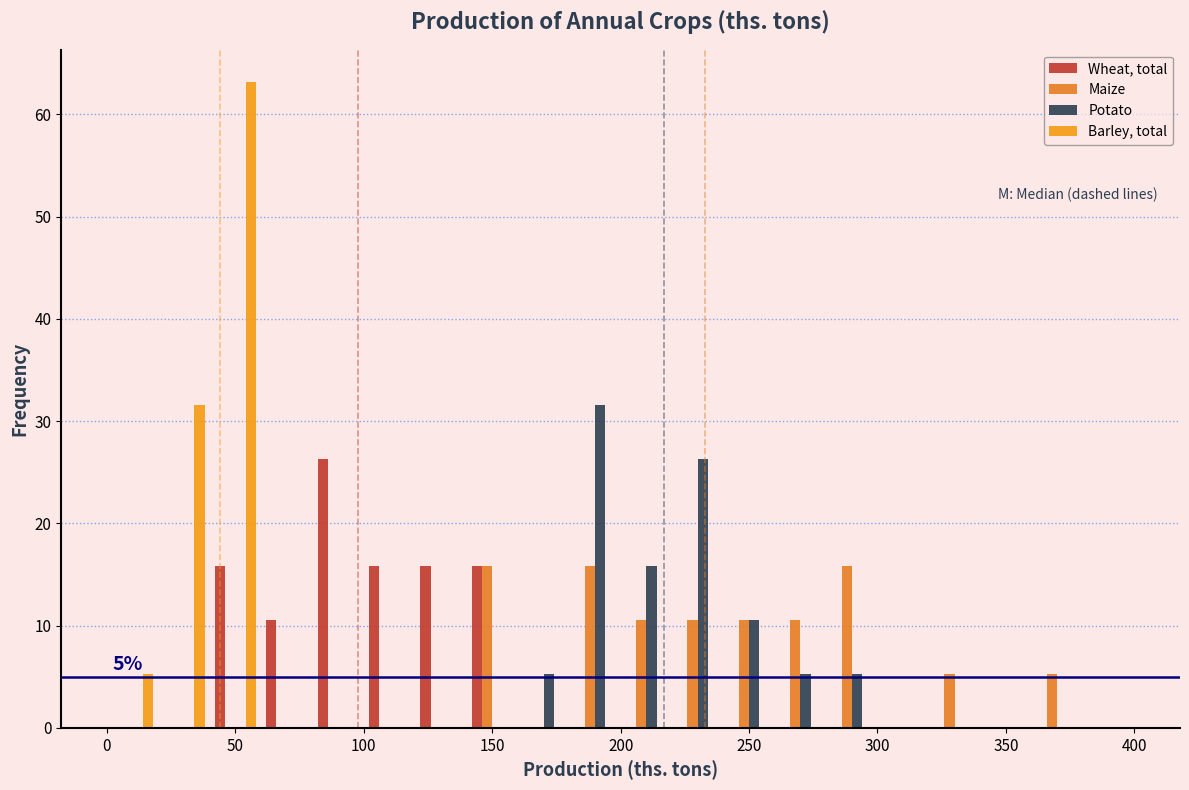

In the Potato series, which range on the x-axis has the tallest bar?

180 to 200